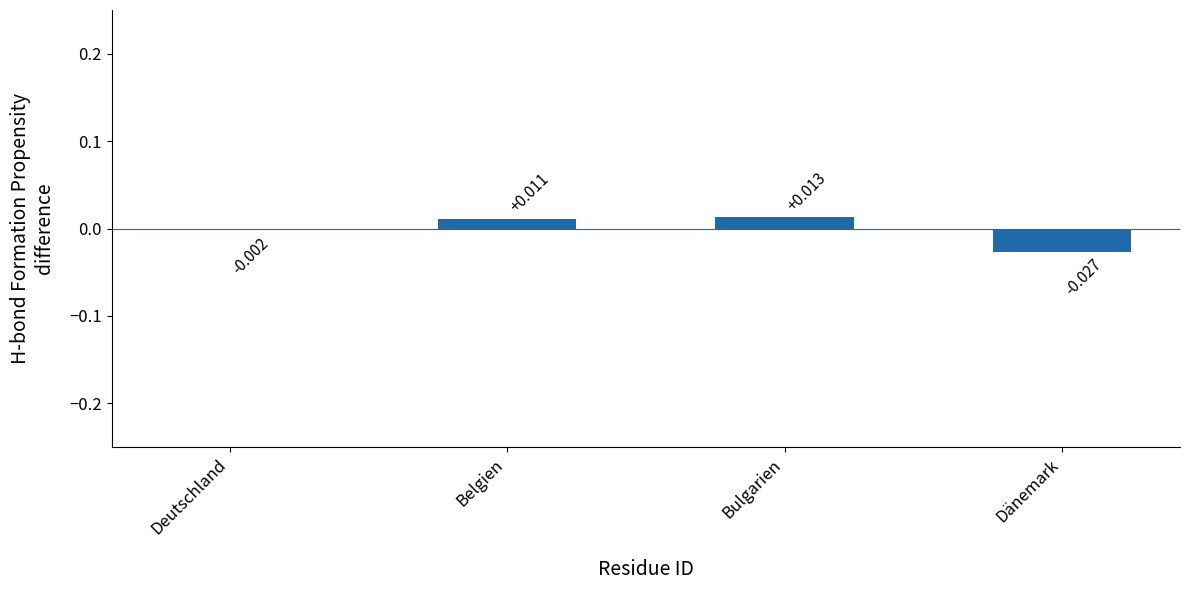

At which category does the chart reach its minimum across all series?

Dänemark